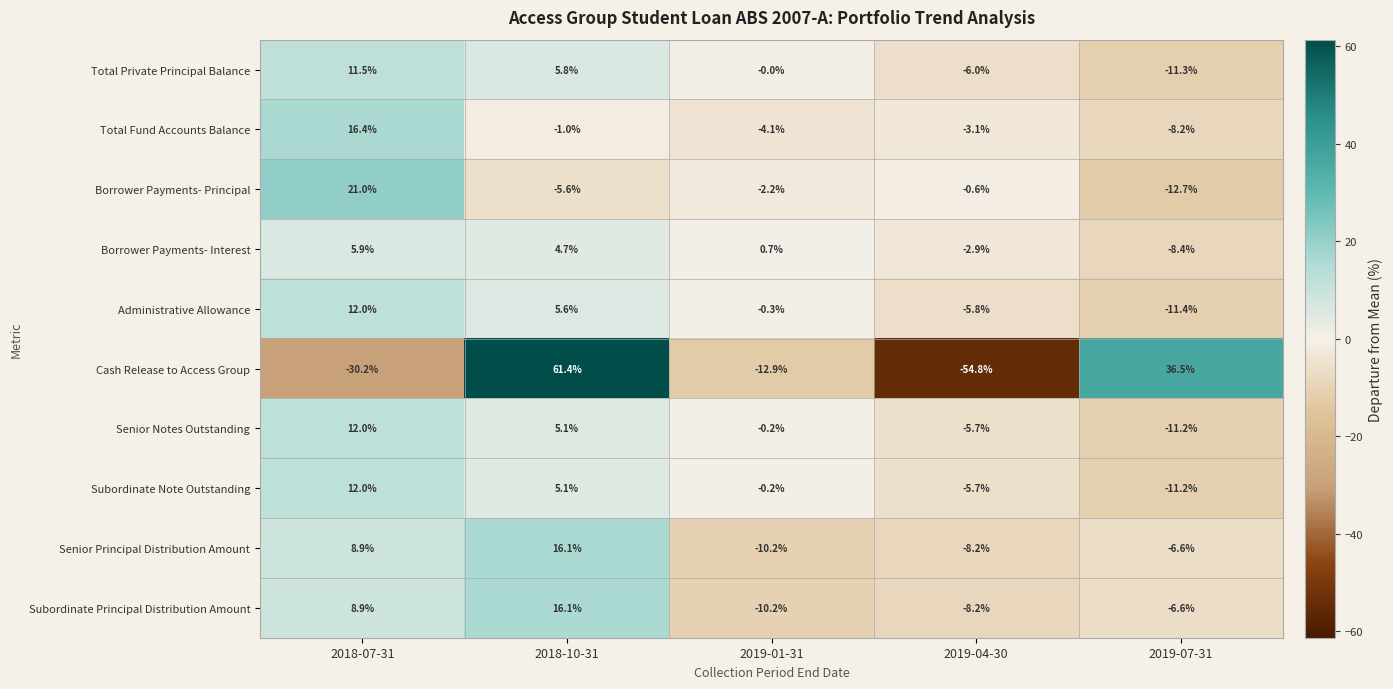

At which label is Senior Notes Outstanding closest to 0?

2019-01-31